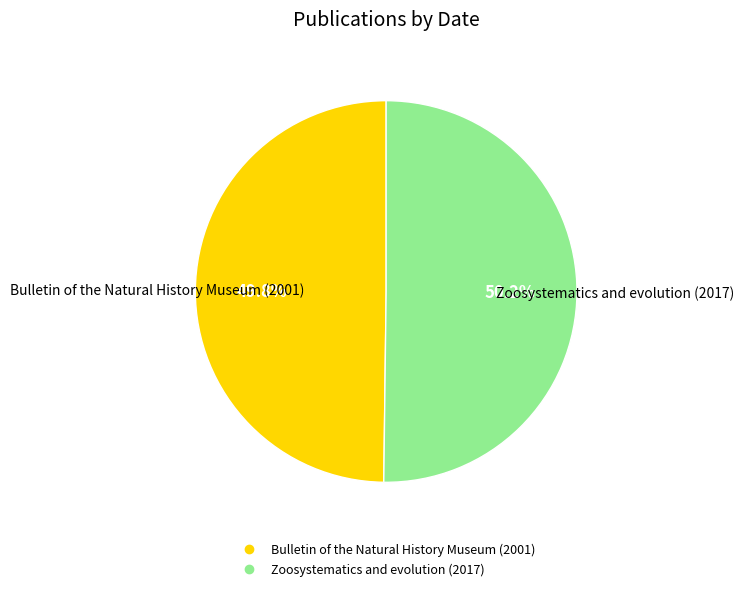

The Bulletin of the Natural History Museum (2001) slice represents 60% of the pie. True or false?

False